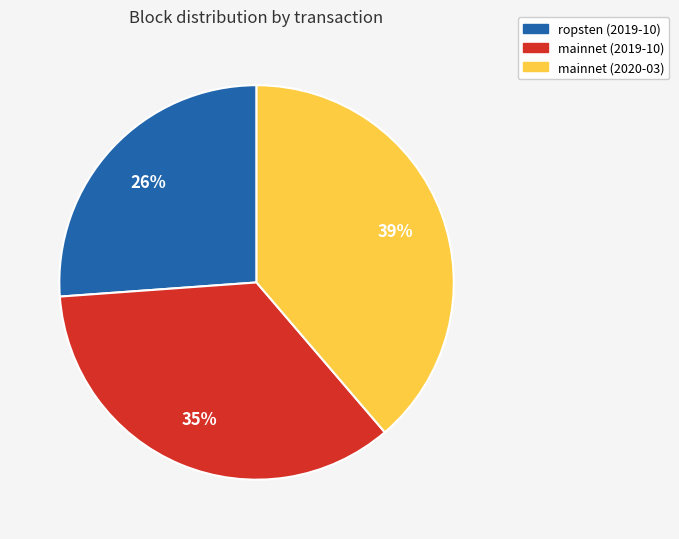

Between mainnet (2020-03) and ropsten (2019-10), which is larger?

mainnet (2020-03)